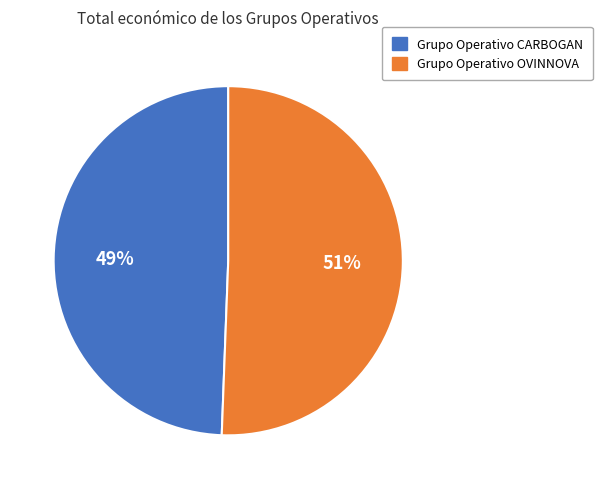

Does Grupo Operativo OVINNOVA account for over 50% of the chart?

Yes